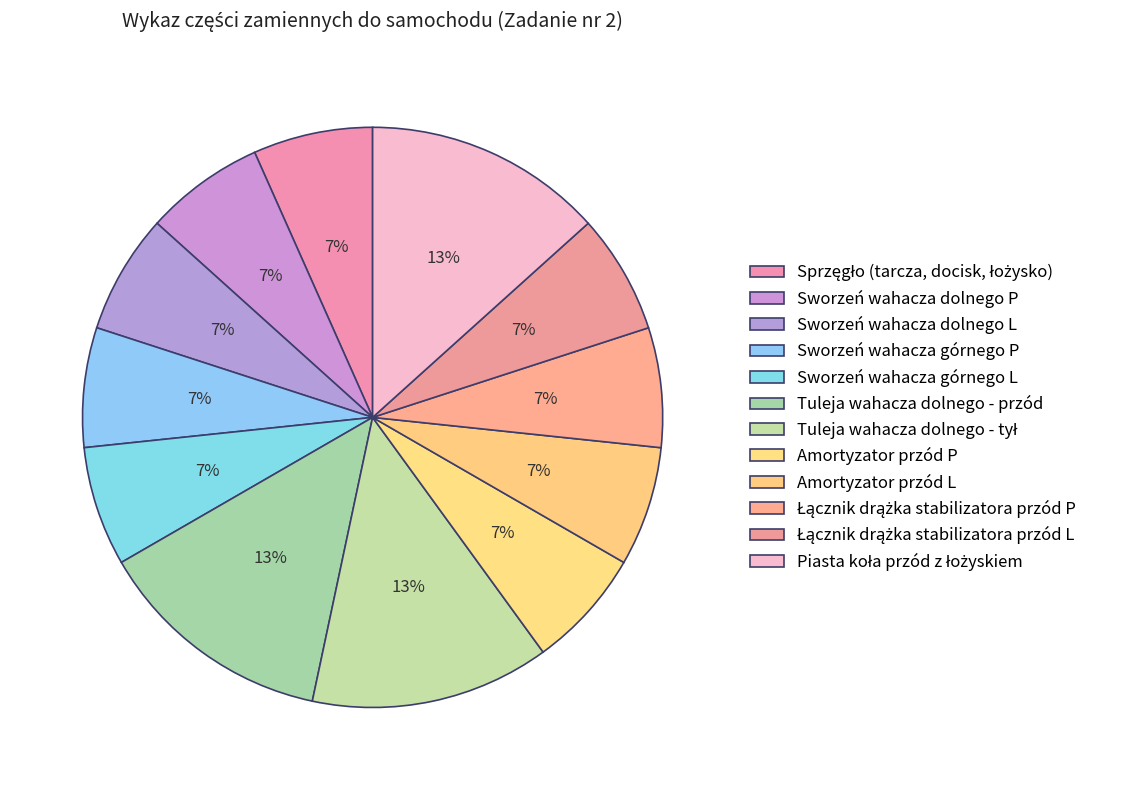

What percentage do Piasta koła przód z łożyskiem and Łącznik drążka stabilizatora przód P together represent?

20.0%